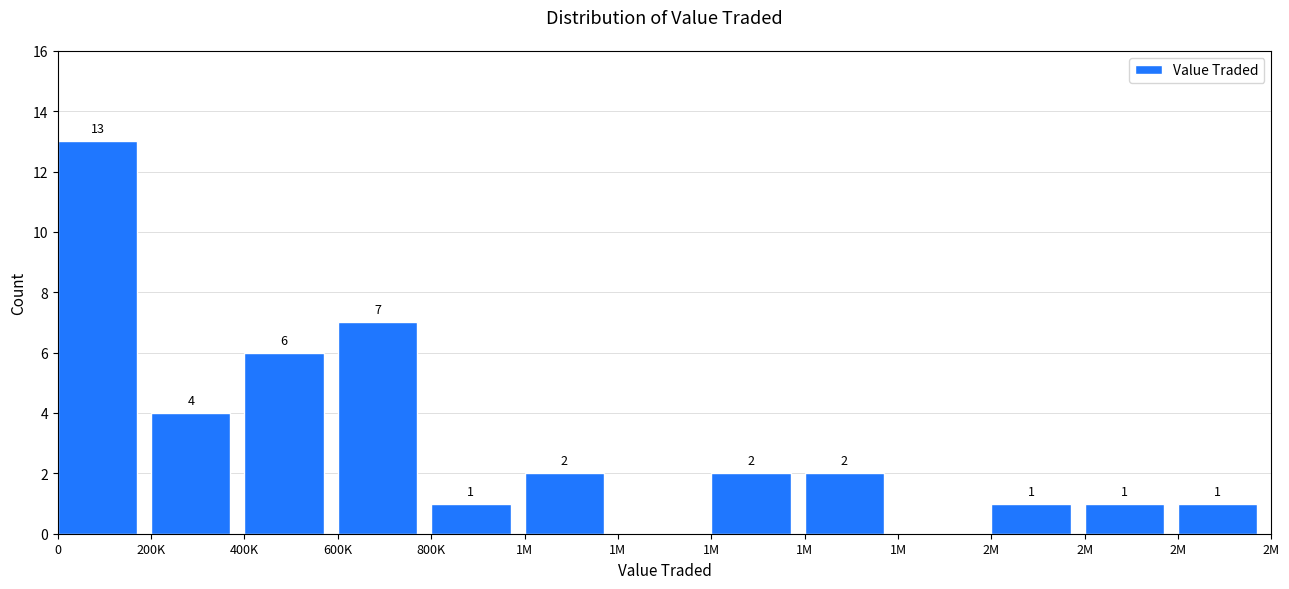

How many distinct data groups are displayed?

1